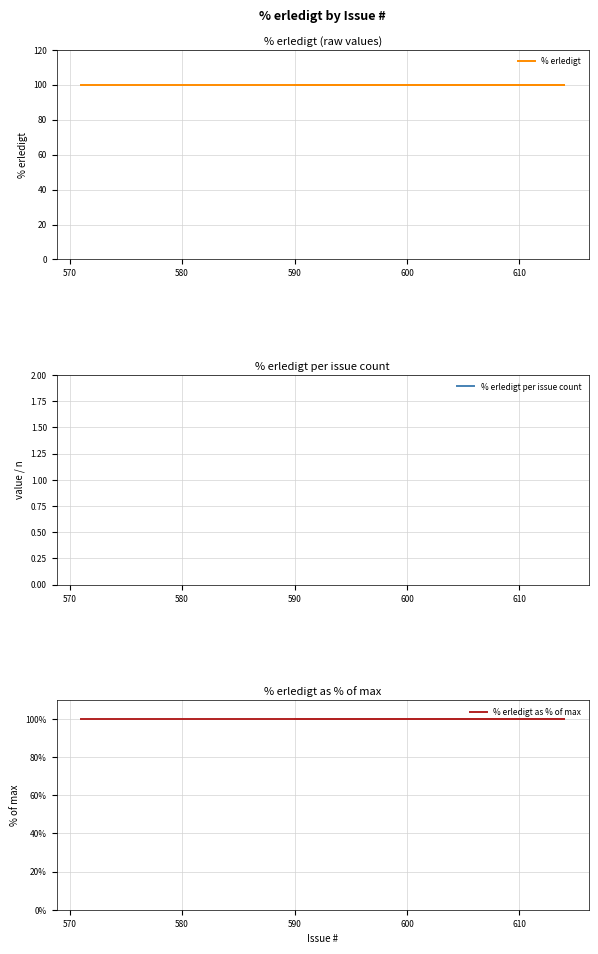

True or false: % erledigt per issue count and % erledigt intersect in this chart.

False